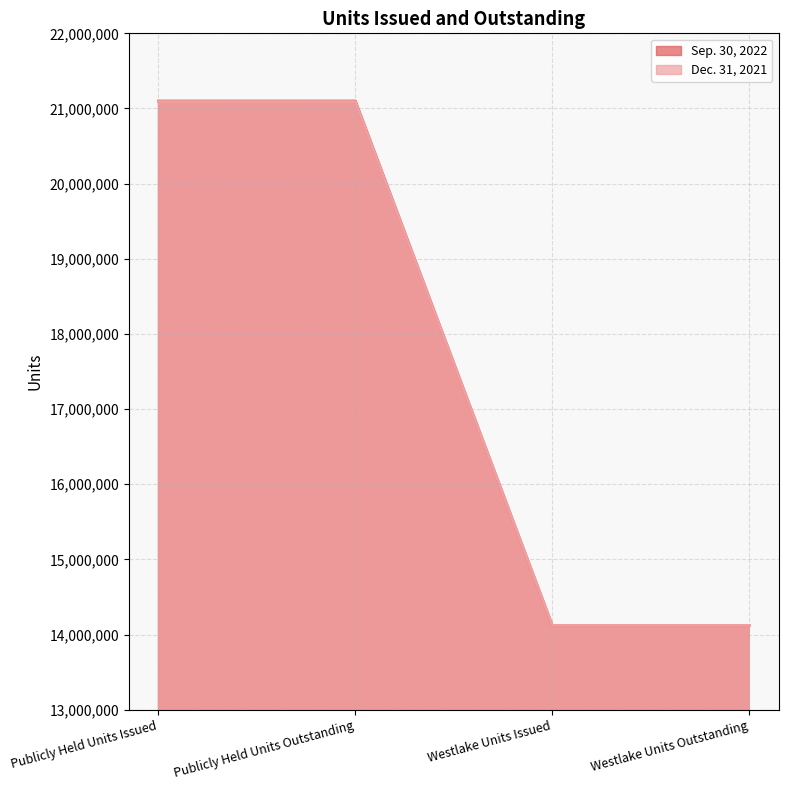

The Dec. 31, 2021 series shows 28985242 at Publicly Held Units Issued. True or false?

False